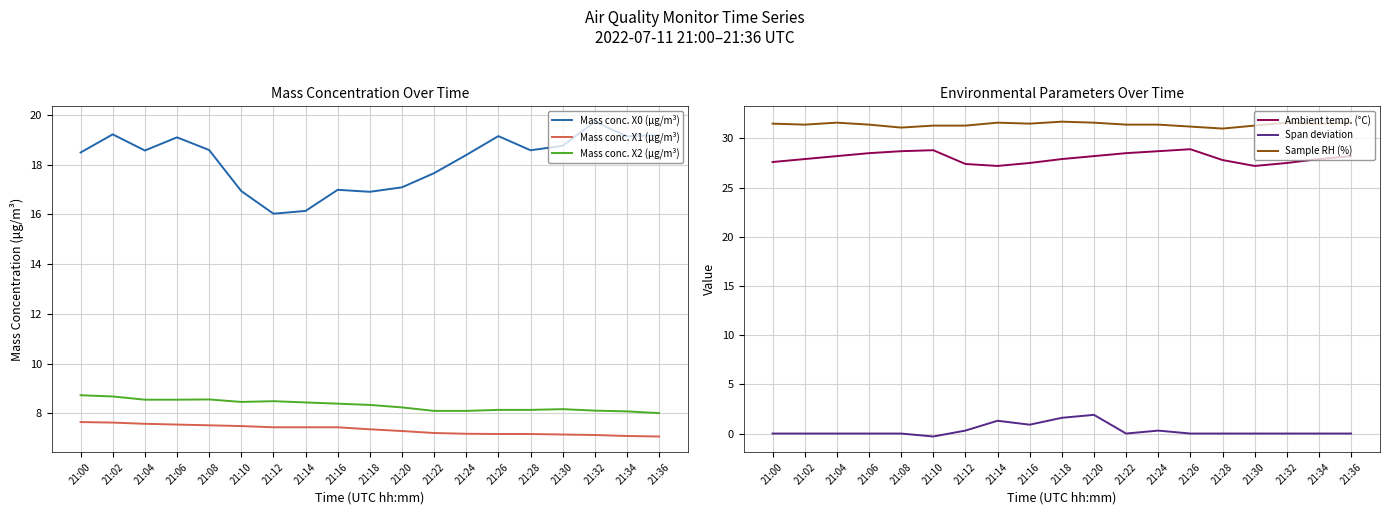

At which label does Mass conc. X2 (μg/m³) reach its minimum?

21:36